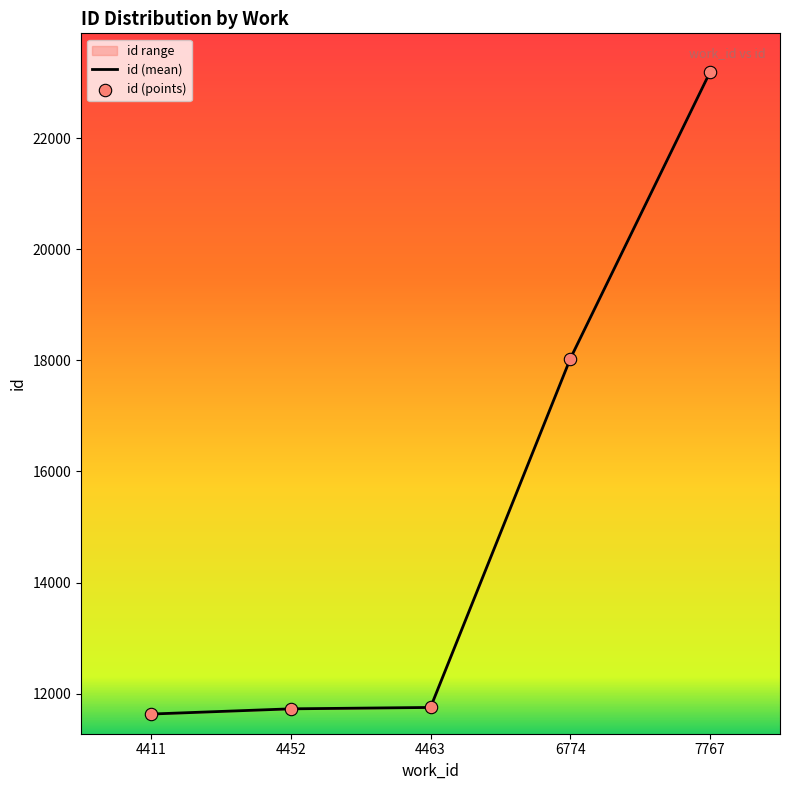

Is the value of id (points) at 4463 greater than the value of id (mean) at 4452?

Yes